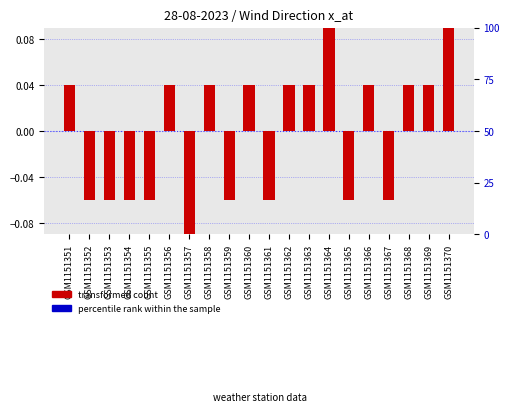

At which category is the sum across all series the highest?

GSM1151364